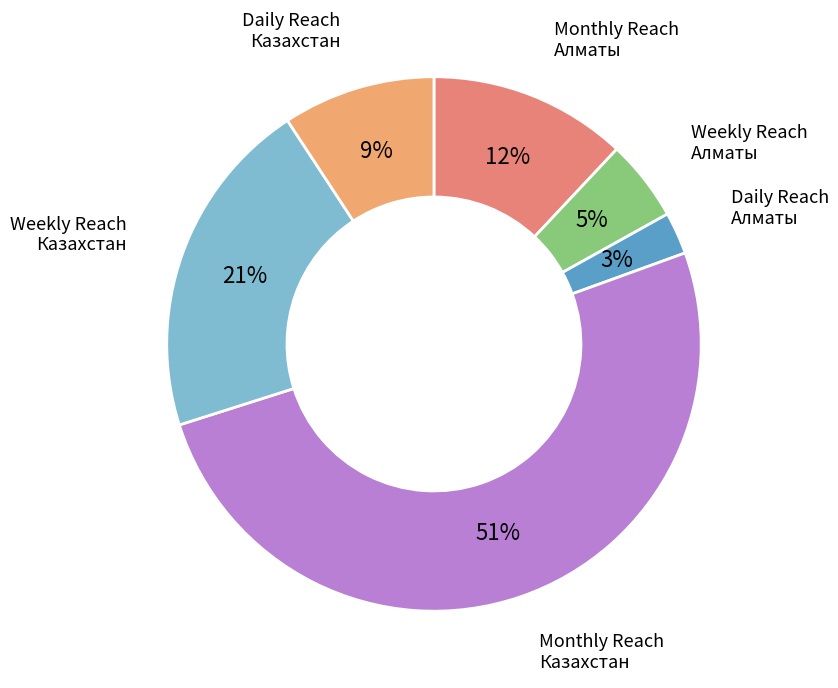

Does any single category account for the majority?

Yes